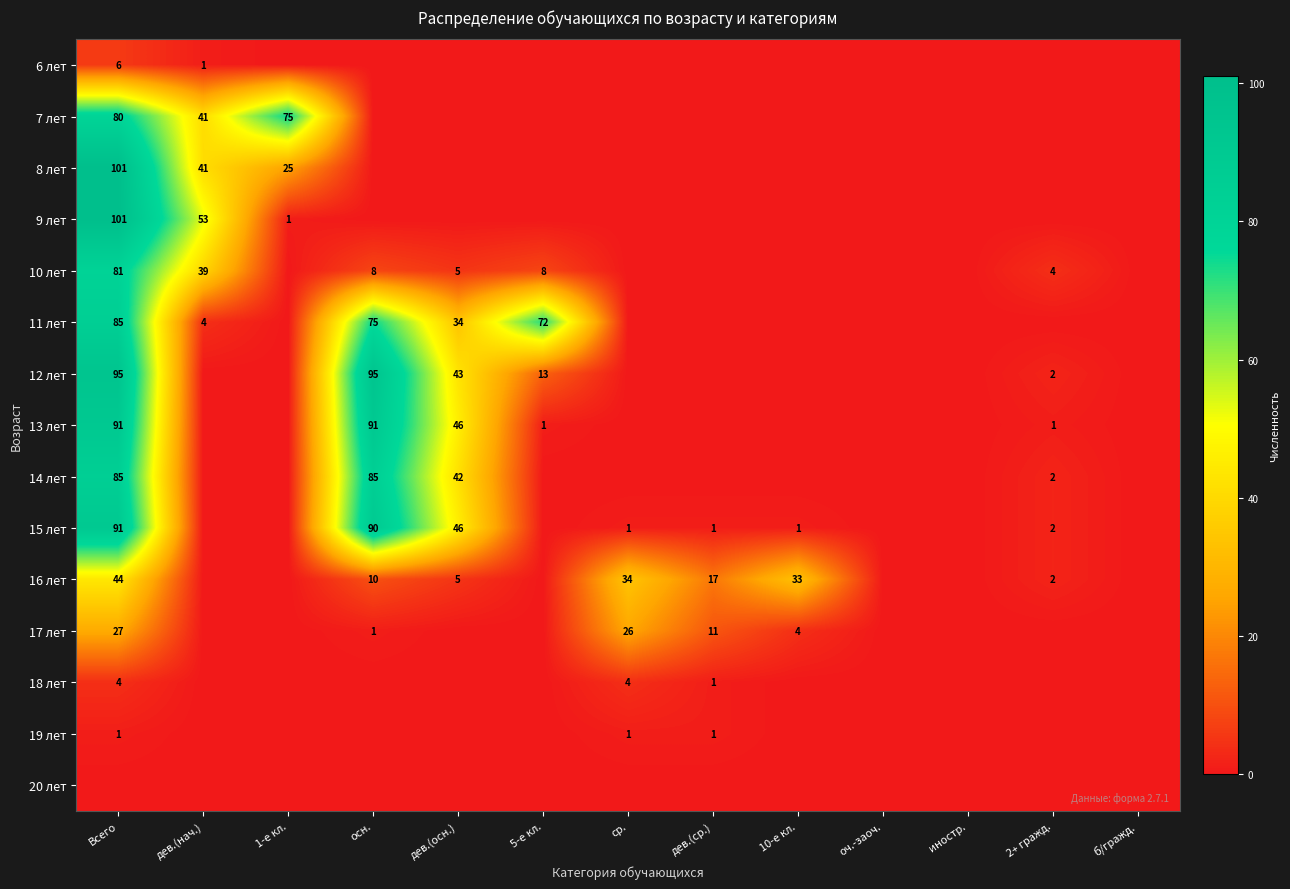

Is the value of 16 лет at ср. greater than the value of 17 лет at 10-е кл.?

Yes